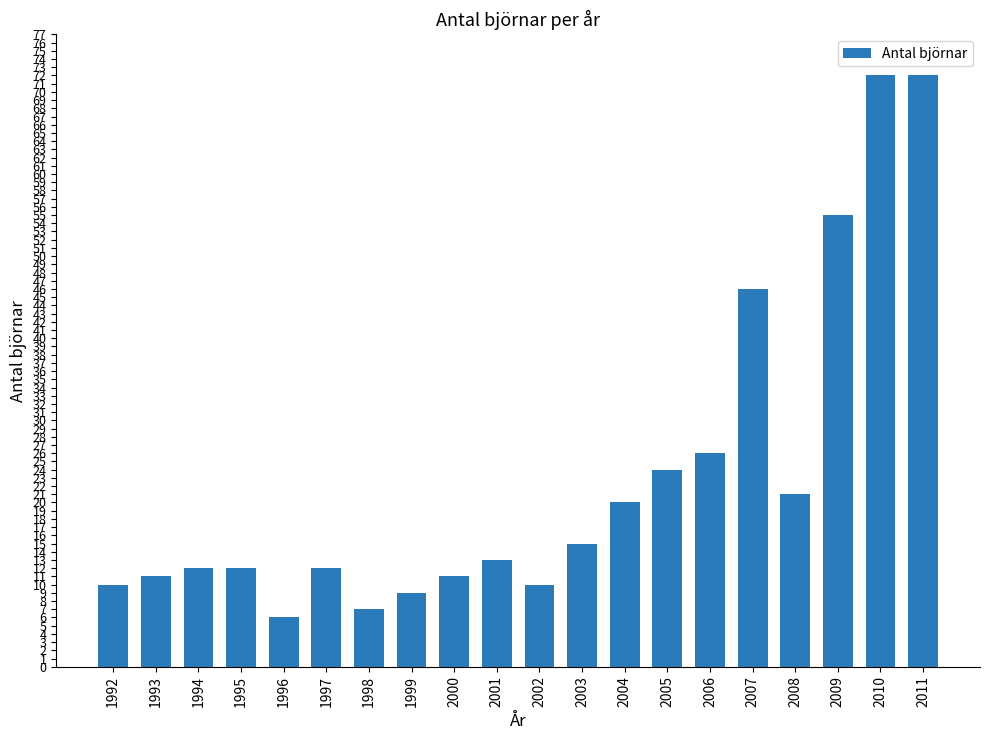

Reading right to left, transcribe all the data shown in this chart.

72	72	55	21	46	26	24	20	15	10	13	11	9	7	12	6	12	12	11	10